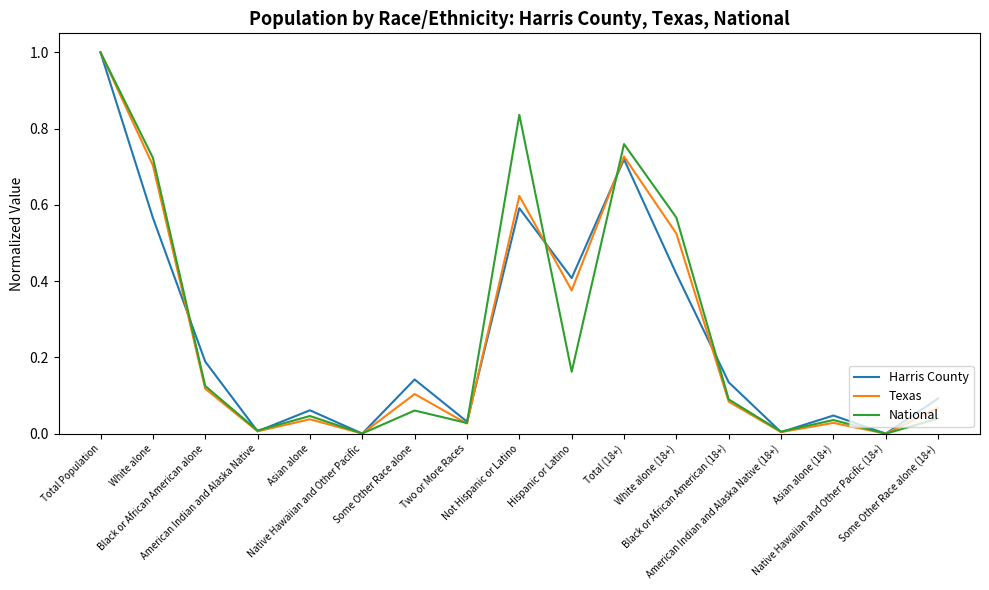

At which category is the sum across all series the highest?

Total Population